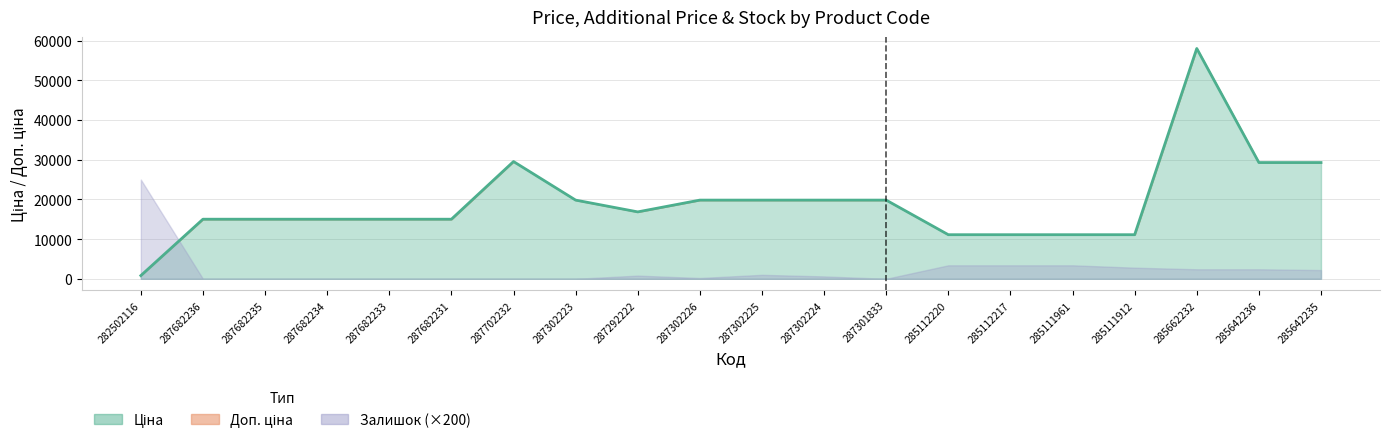

What are all the series names shown in the legend?

Ціна, Доп. ціна, Залишок